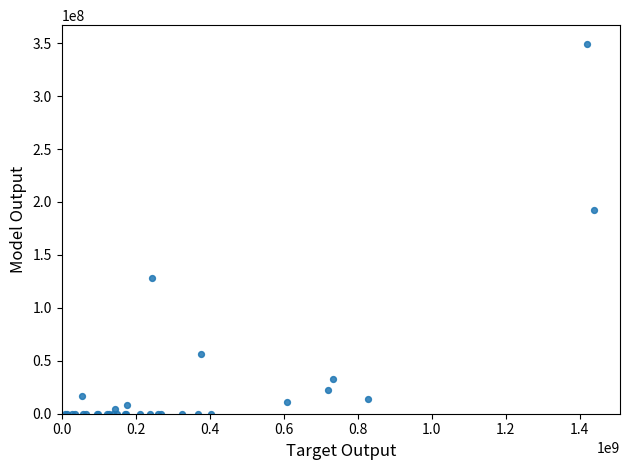

What Y value in the scatter plot is closest to 174763583?

192451158.9